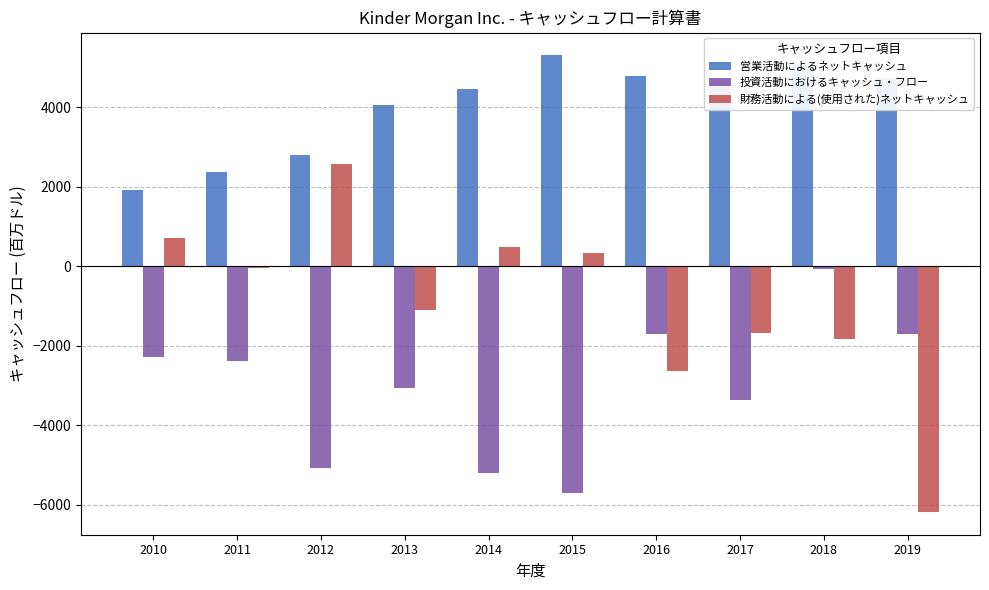

What is the value of the 投資活動におけるキャッシュ・フロー bar at the 5th from the left?

-5210